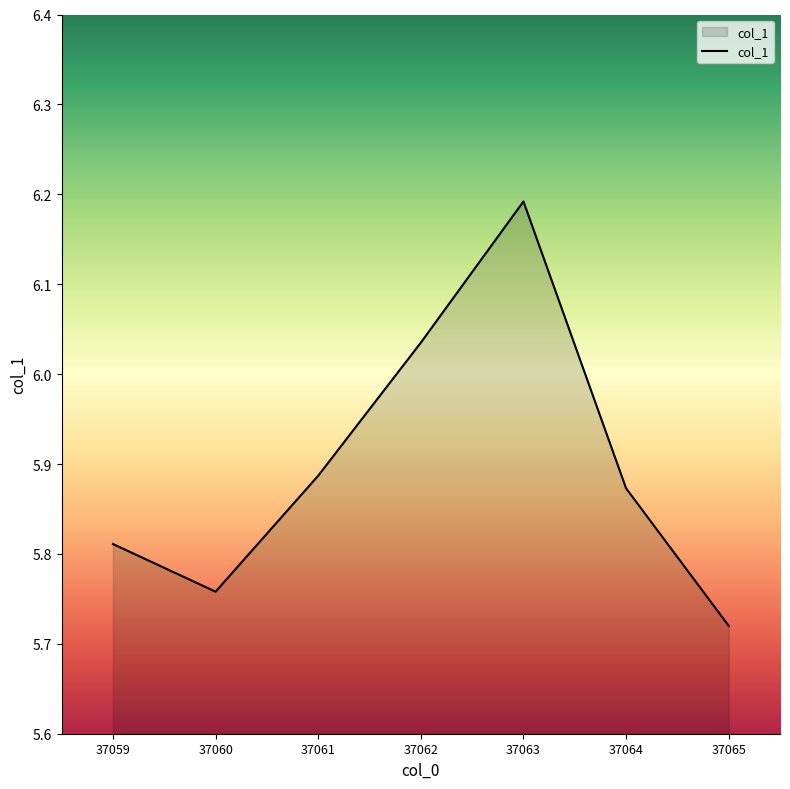

What is the difference between the maximum and minimum values?

0.5